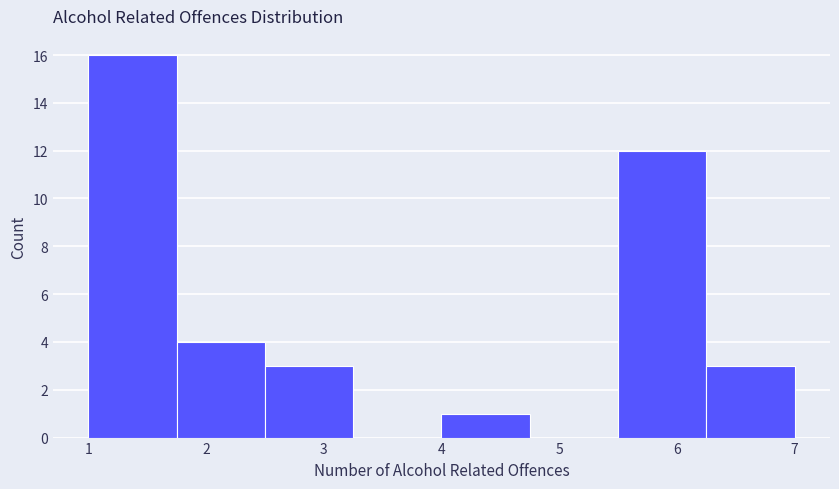

Reading left to right, list every bar in this chart as the range it spans on the x-axis followed by its height. Neither the bar edges nor the heights are printed on the chart, so give them approximately, as read against the axes.

1.00 to 1.75: 16
1.75 to 2.50: 4
2.50 to 3.25: 3
3.25 to 4.00: 0
4.00 to 4.75: 1
4.75 to 5.50: 0
5.50 to 6.25: 12
6.25 to 7.00: 3